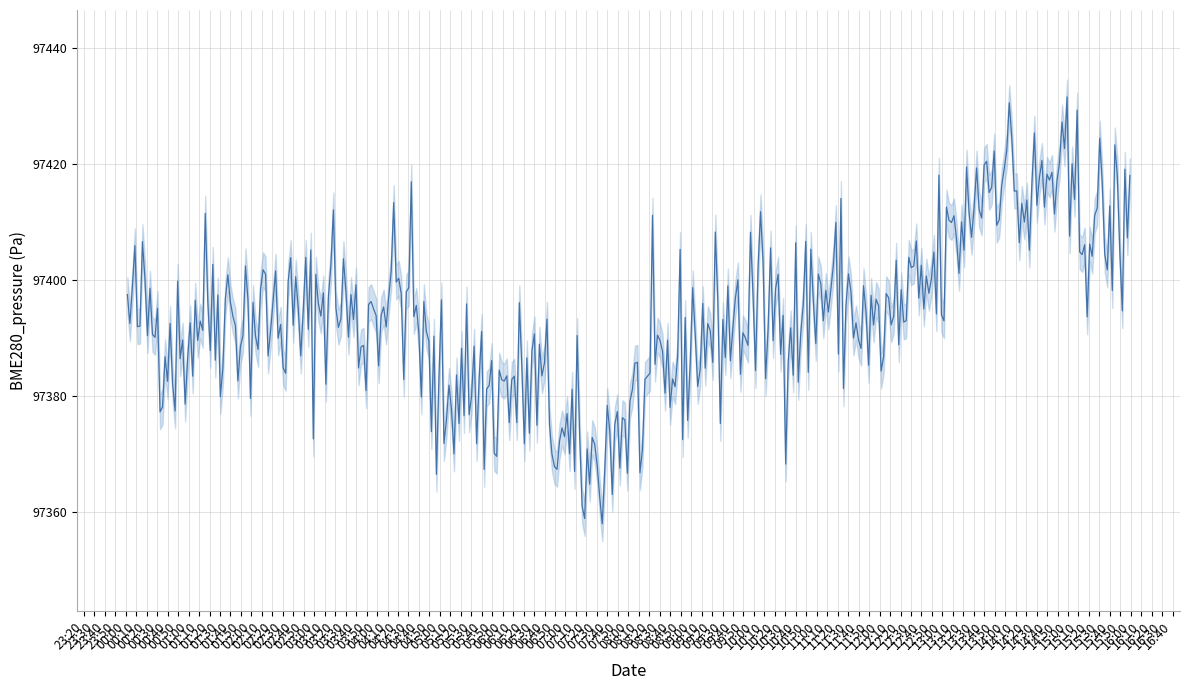

Is it true that the value at 7 is 97391.5?

True